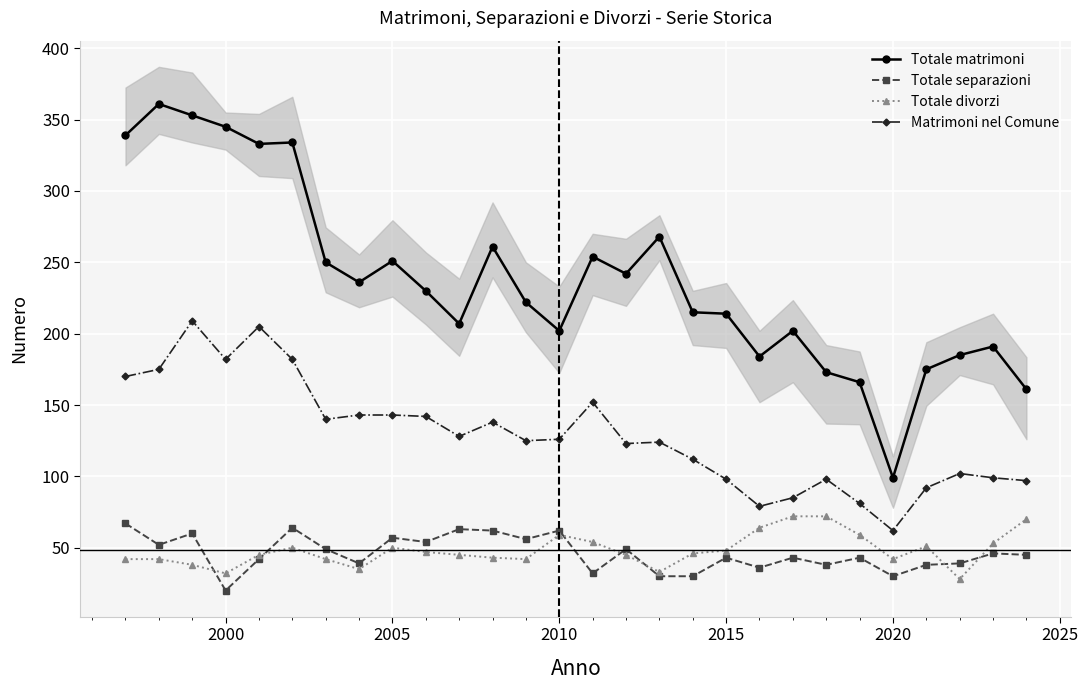

What is the sum of all Matrimoni nel Comune values?

3612